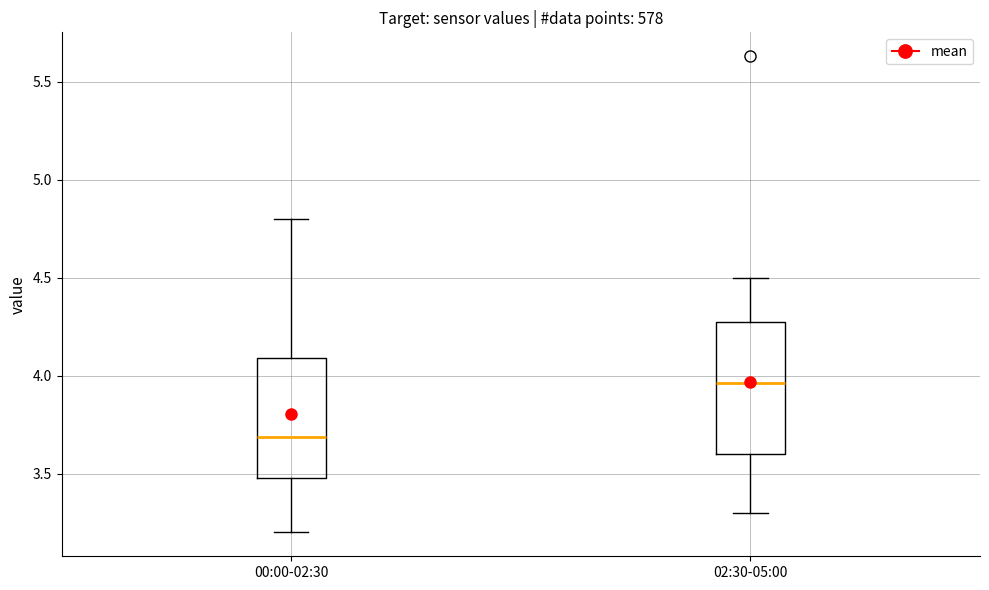

Reading left to right, read every box against the y-axis: the position of its median line, the range the box covers, and the ends of its whiskers. The values are not printed on the chart, so give them approximately, as read against the axis.

00:00-02:30: median 3.70, box 3.50 to 4.10, whiskers 3.20 to 4.80
02:30-05:00: median 3.95, box 3.60 to 4.30, whiskers 3.30 to 4.50